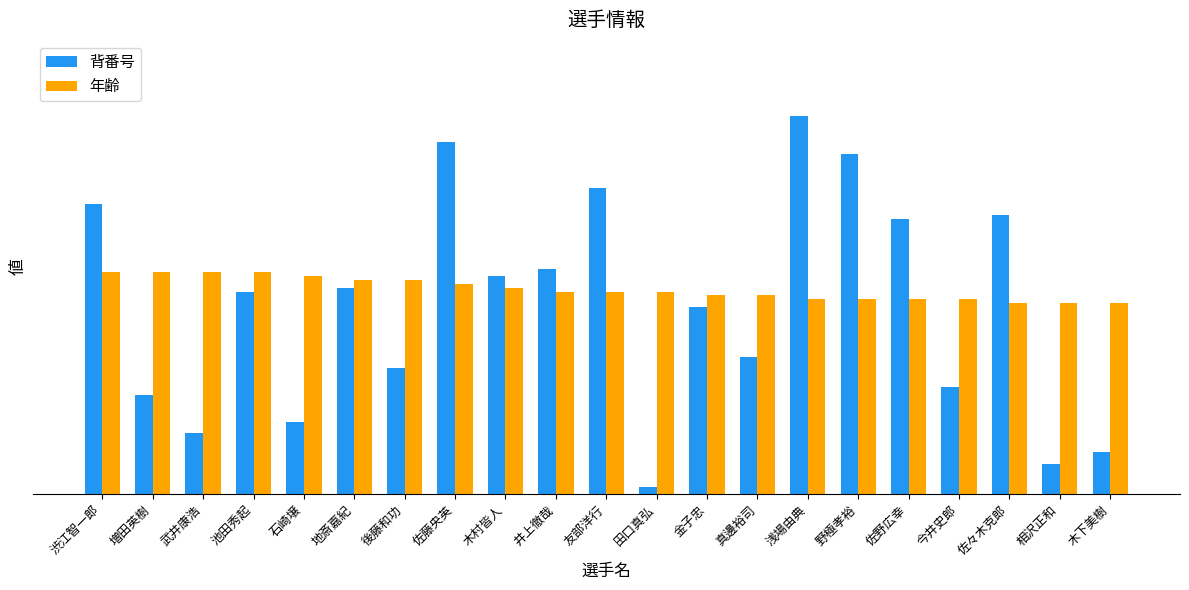

Rank the categories by 年齢 value from highest to lowest.

渋江智一郎, 増田英樹, 武井康浩, 池田秀起, 石崎壌, 地斎嘉紀, 後藤和功, 佐藤央英, 木村皆人, 井上徹哉, 友部洋行, 田口真弘, 金子忠, 真邊裕司, 浅場由典, 野極孝裕, 佐野広幸, 今井史郎, 佐々木克郎, 相沢正和, 木下美樹